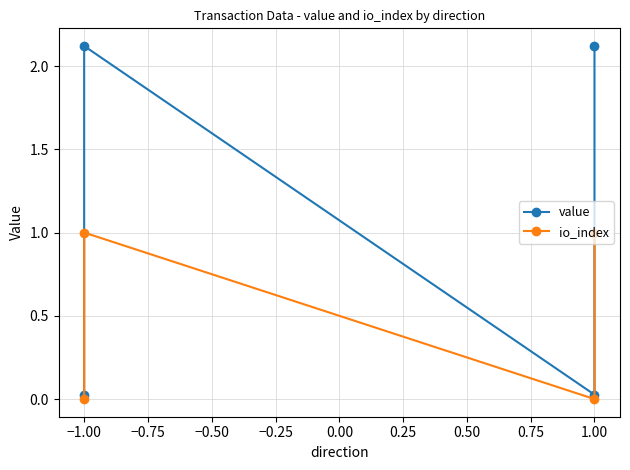

Where does the value series first go above 2?

−1.00